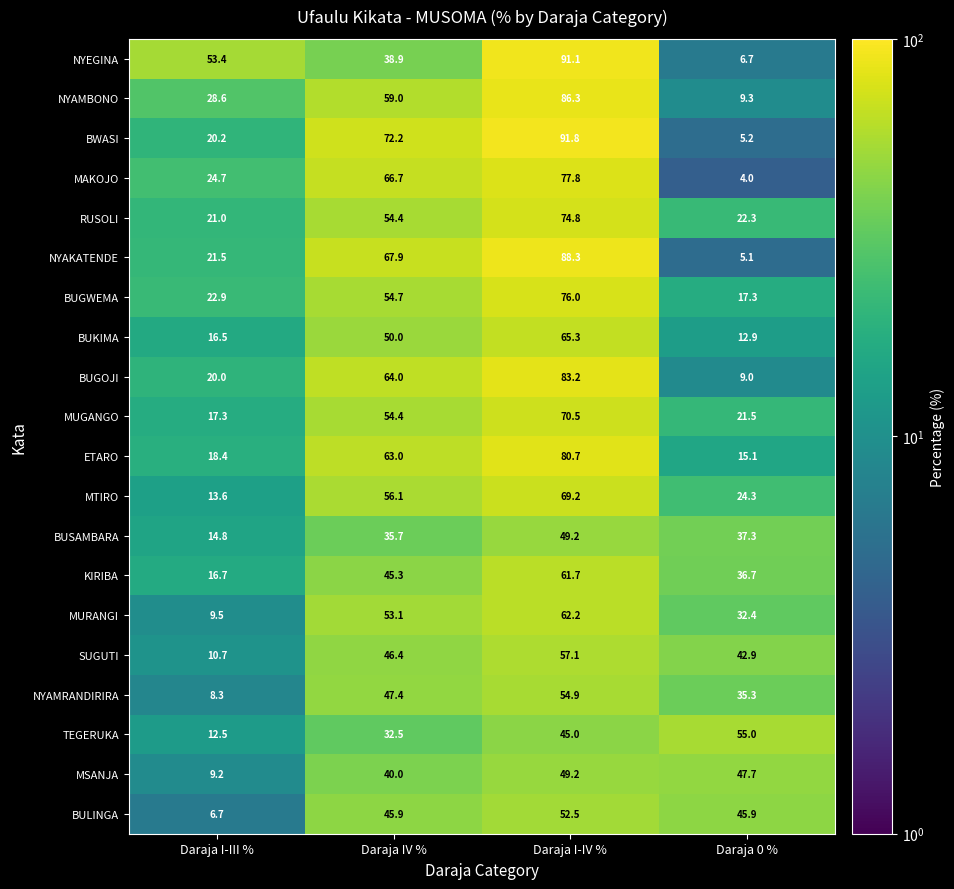

True or false: BUSAMBARA has a value of 15.1 at Daraja I-IV %.

False